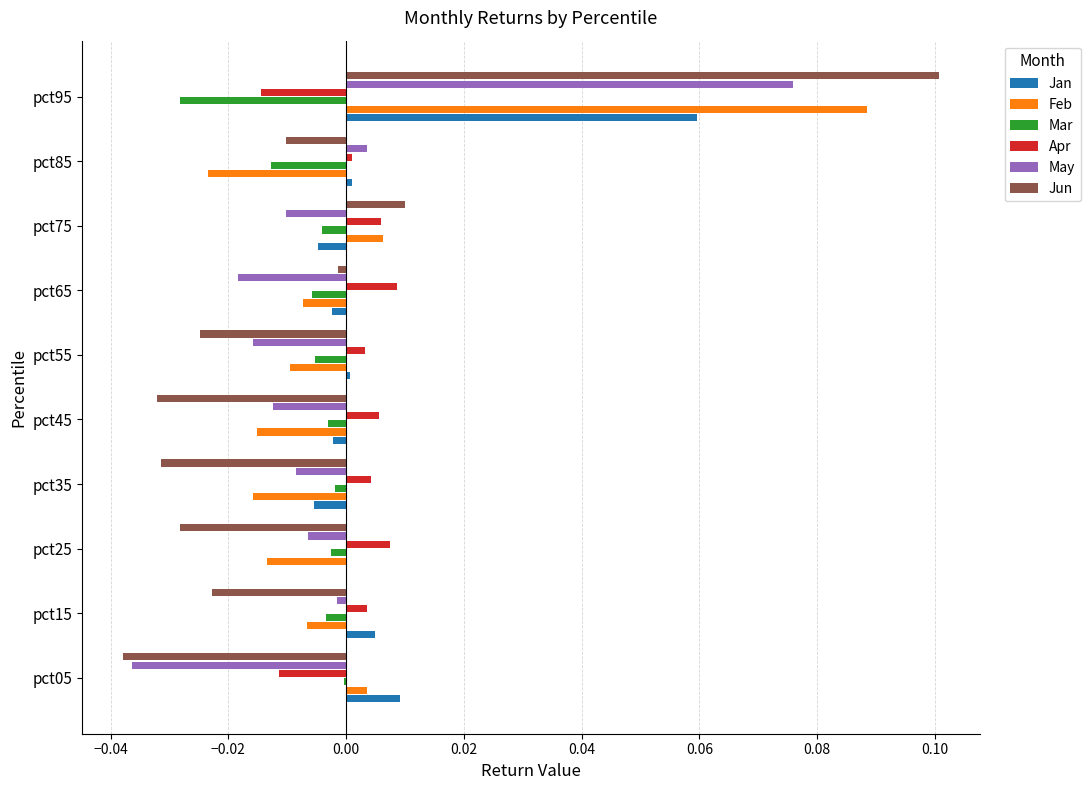

Is the value of Apr at pct35 greater than the value of May at pct25?

Yes